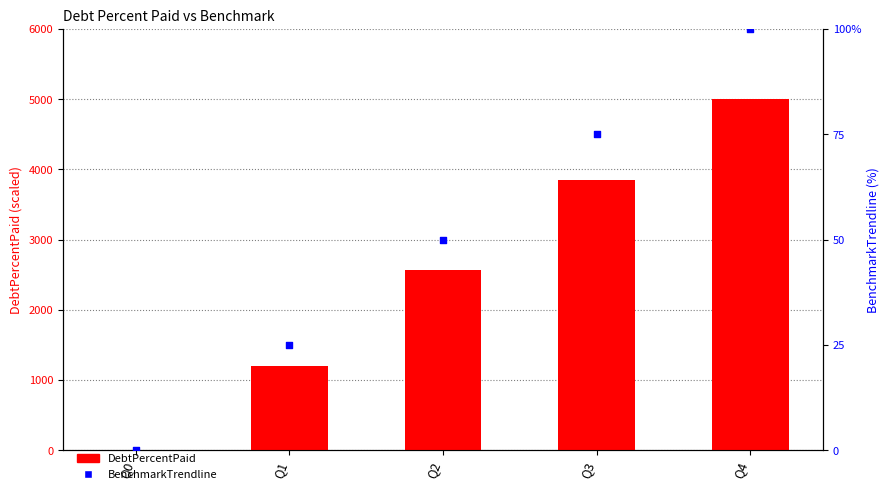

Which series contains the highest Y value?

DebtPercentPaid